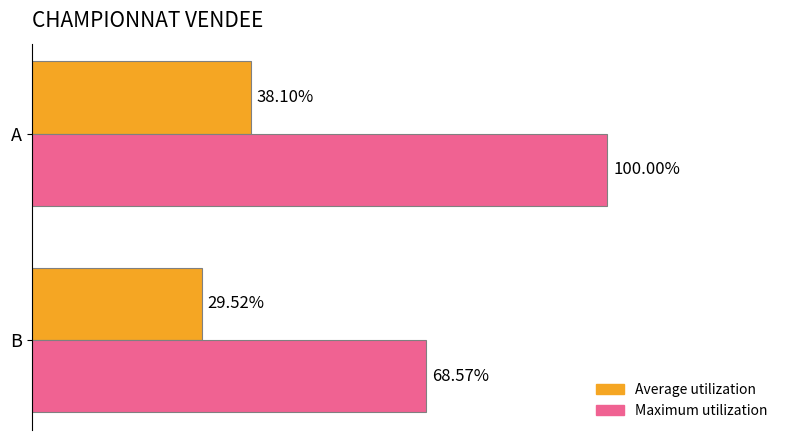

Which series has the largest total across all categories?

Maximum utilization